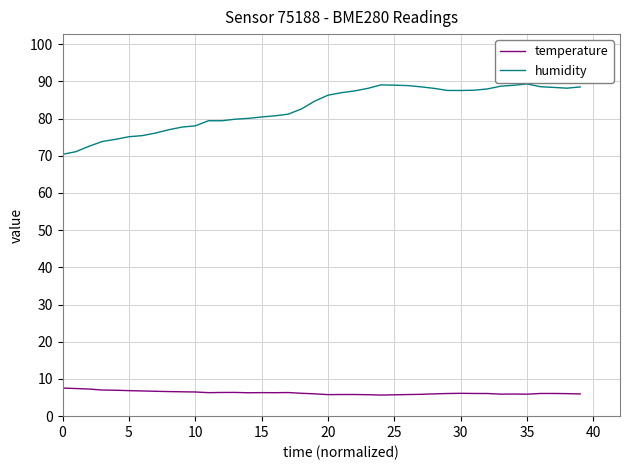

True or false: humidity and temperature intersect in this chart.

False